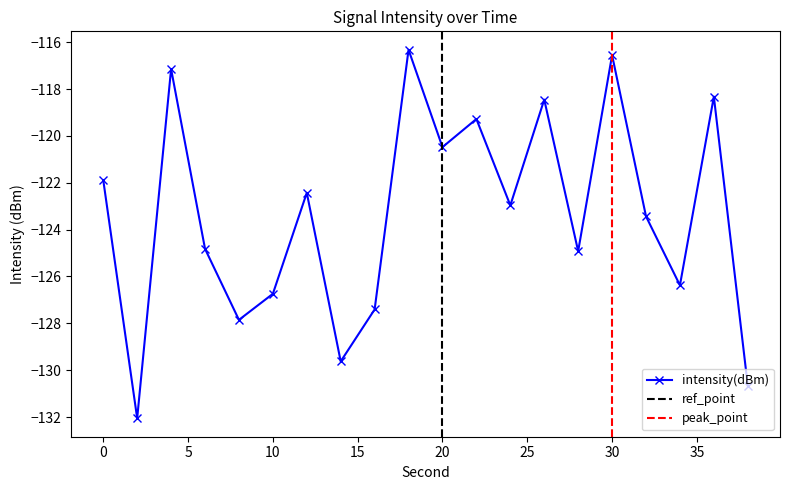

How many points are higher than both their immediate neighbors (excluding endpoints)?

7